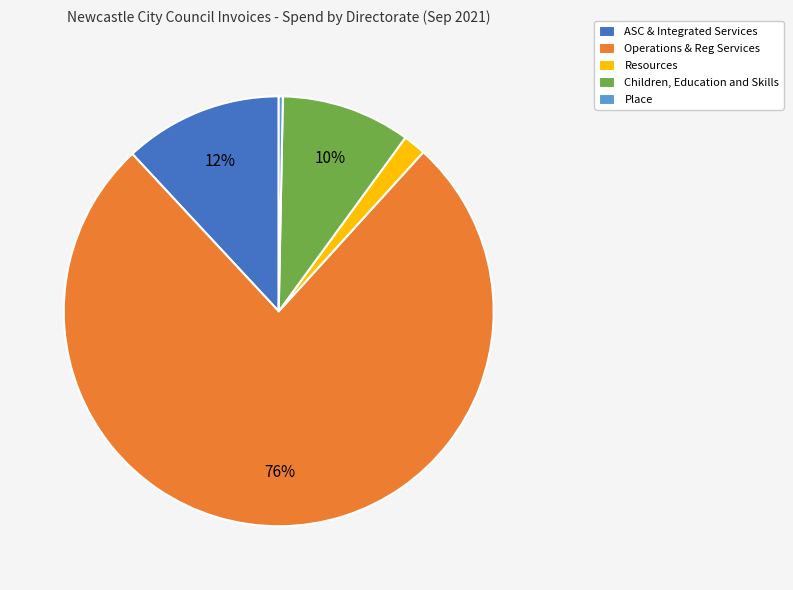

To the nearest percent, what portion does ASC & Integrated Services represent?

12%